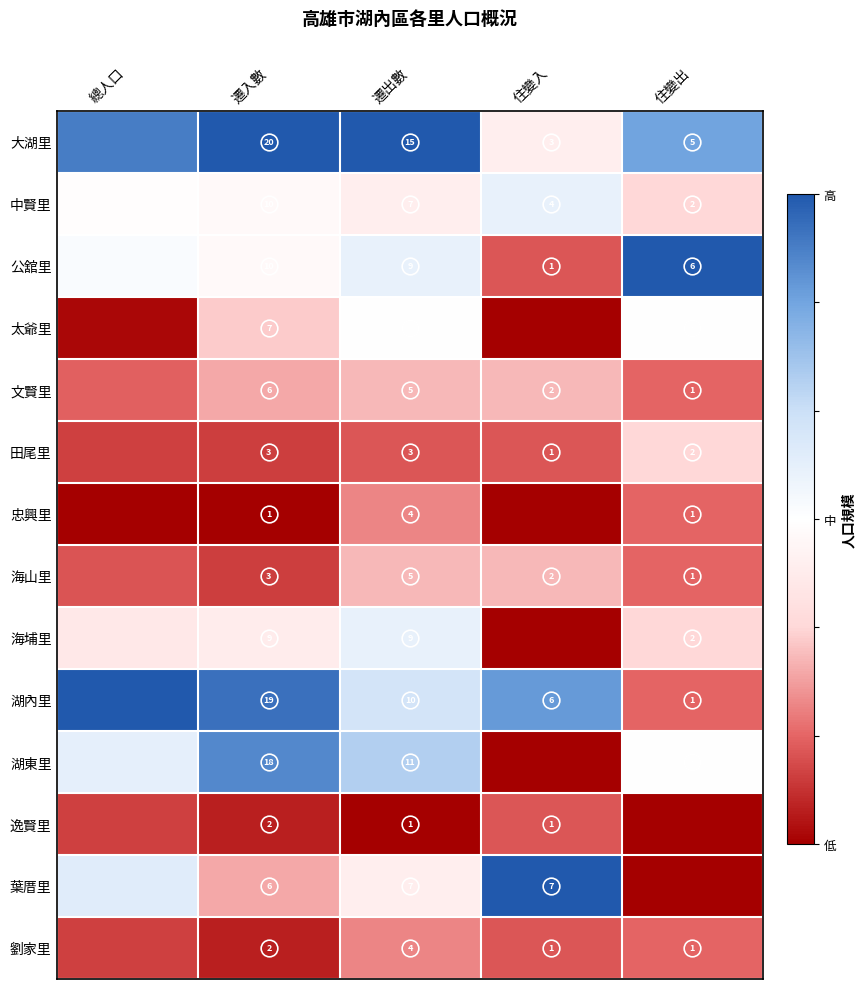

Is the value of 海山里 at 住變入 greater than the value of 劉家里 at 住變出?

Yes